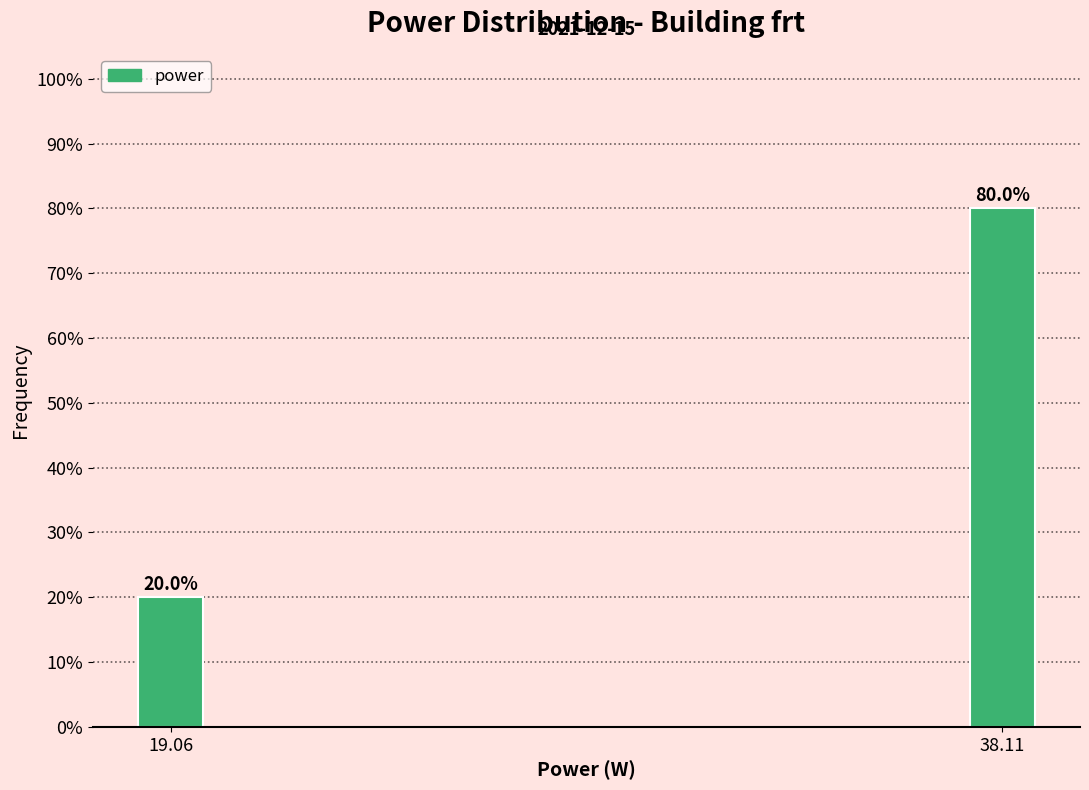

Reading right to left, list all the values displayed in this chart.

80	20